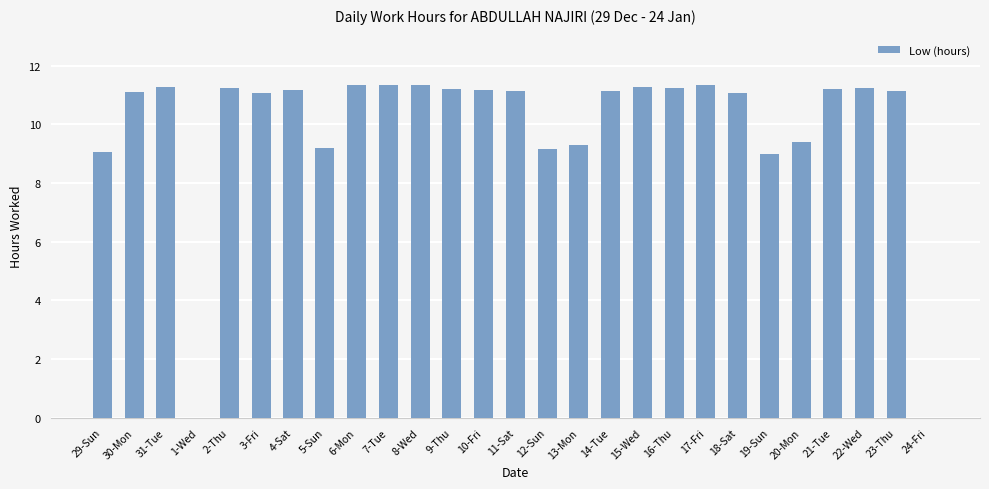

What is the sum of the values at 7-Tue and 6-Mon?

22.7